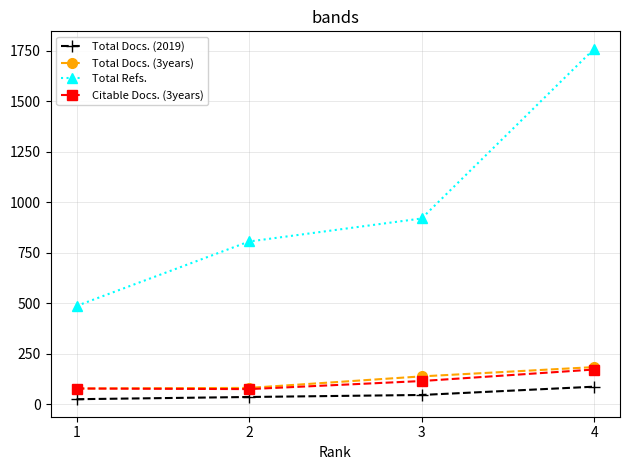

Which series has the largest range (max minus min)?

Total Refs.